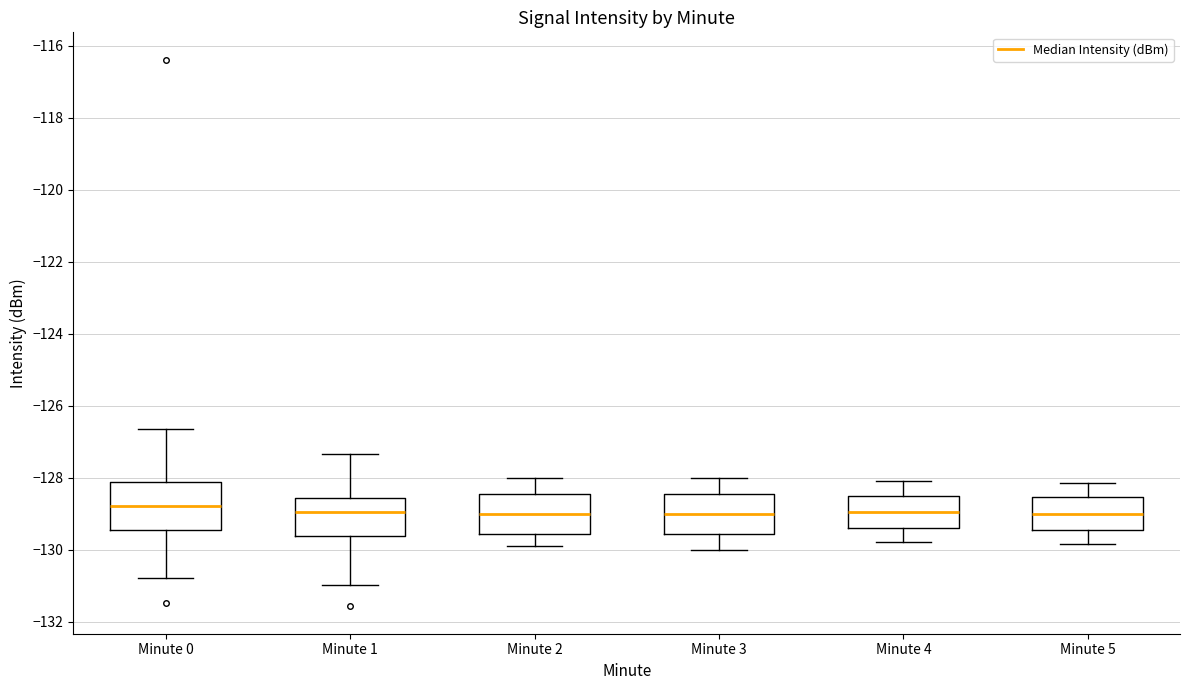

Reading left to right, transcribe this box plot: for each box, give where its median line is, the range the box spans, and where its two whiskers end, as read against the y-axis. The values are not printed on the chart, so give them approximately, as read against the axis.

Minute 0: median -128.8, box -129.4 to -128.2, whiskers -130.8 to -126.6
Minute 1: median -129.0, box -129.6 to -128.6, whiskers -131.0 to -127.4
Minute 2: median -129.0, box -129.6 to -128.4, whiskers -130.0 to -128.0
Minute 3: median -129.0, box -129.6 to -128.4, whiskers -130.0 to -128.0
Minute 4: median -129.0, box -129.4 to -128.4, whiskers -129.8 to -128.0
Minute 5: median -129.0, box -129.4 to -128.6, whiskers -129.8 to -128.2